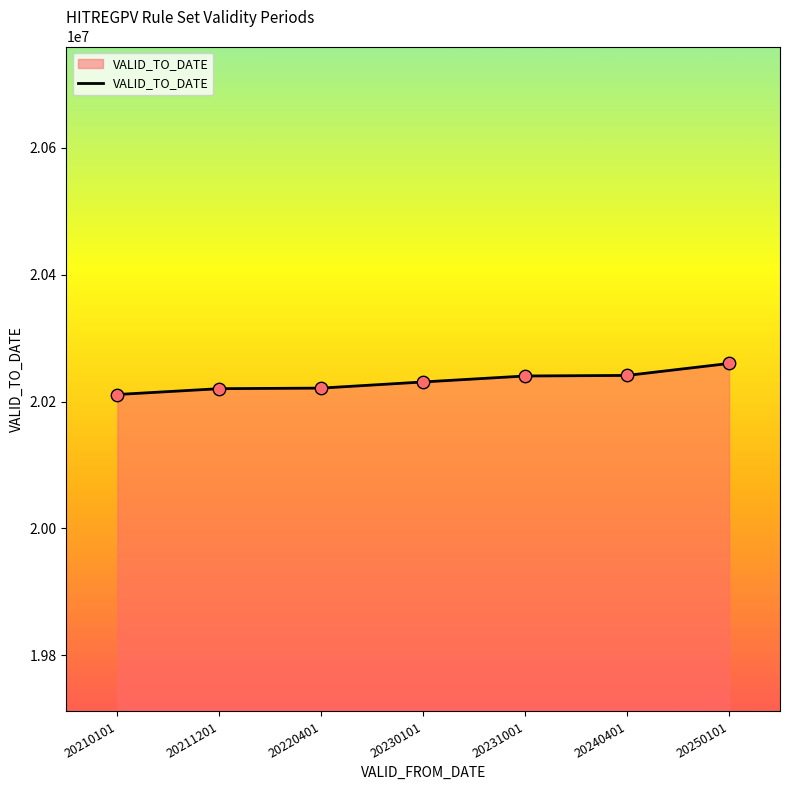

Which has a higher value, 20220401 or 20250101?

20250101